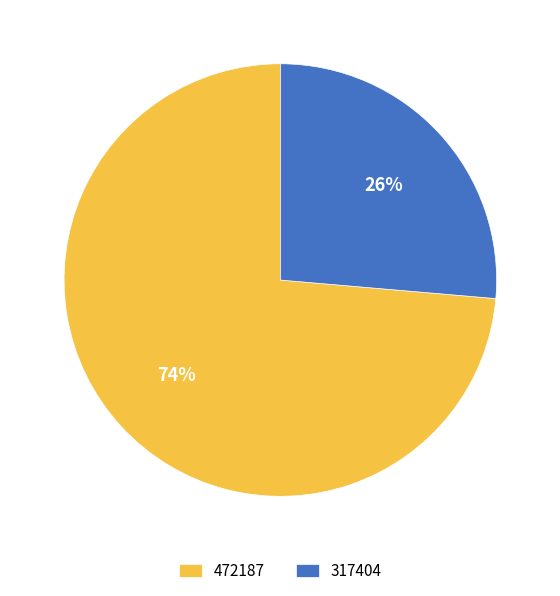

True or false: 317404 accounts for 32% of the total.

False